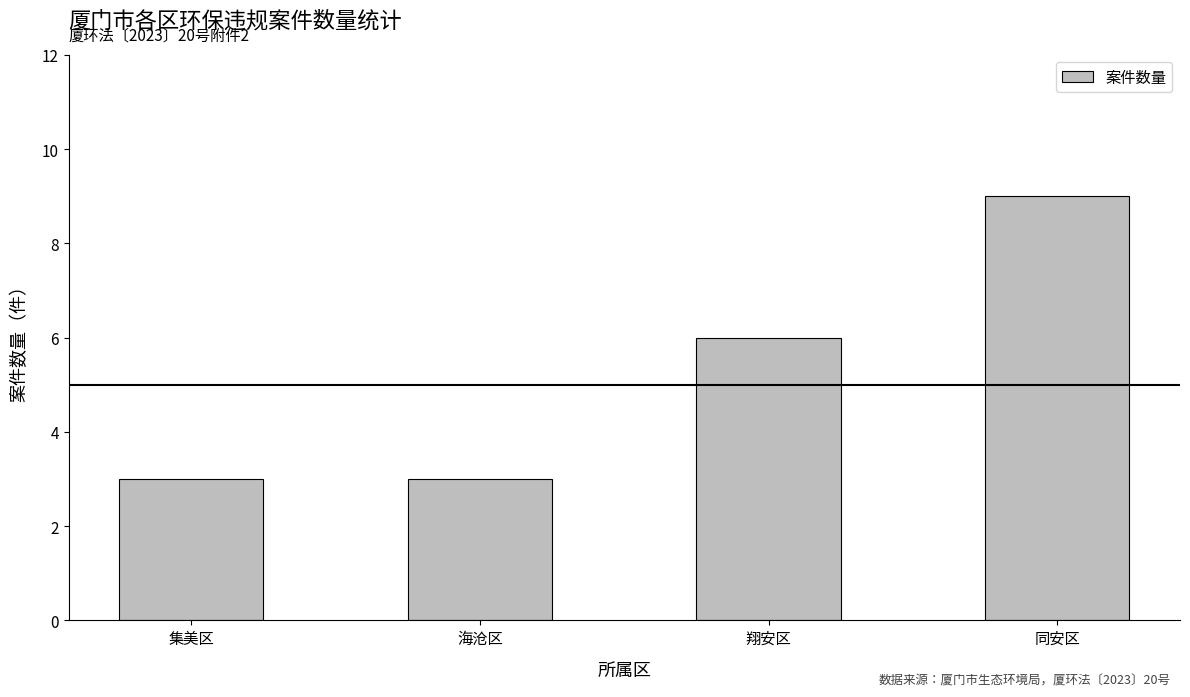

True or false: the data shows 3 at 集美区.

True